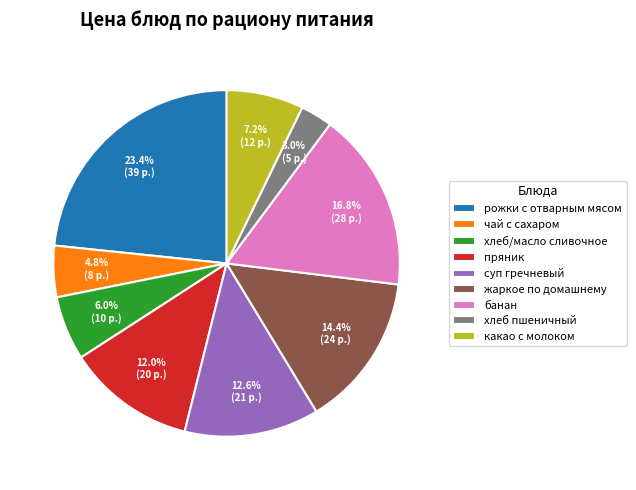

To the nearest percent, what percentage of the pie is суп гречневый?

13%